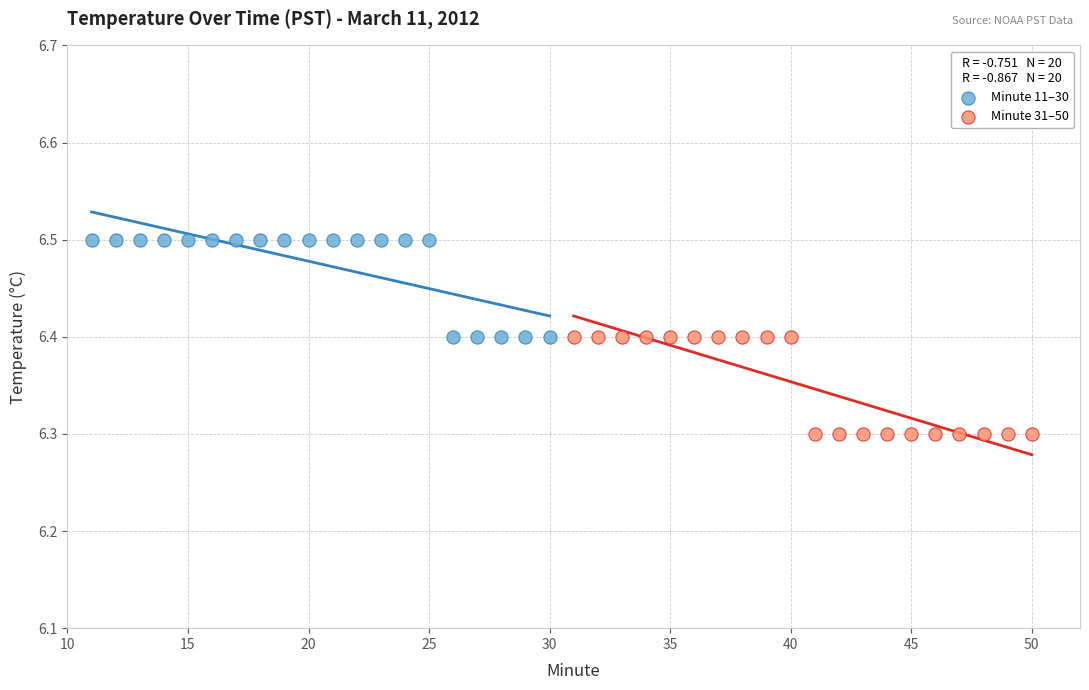

Which series reaches the minimum Y coordinate?

Minute 31–50